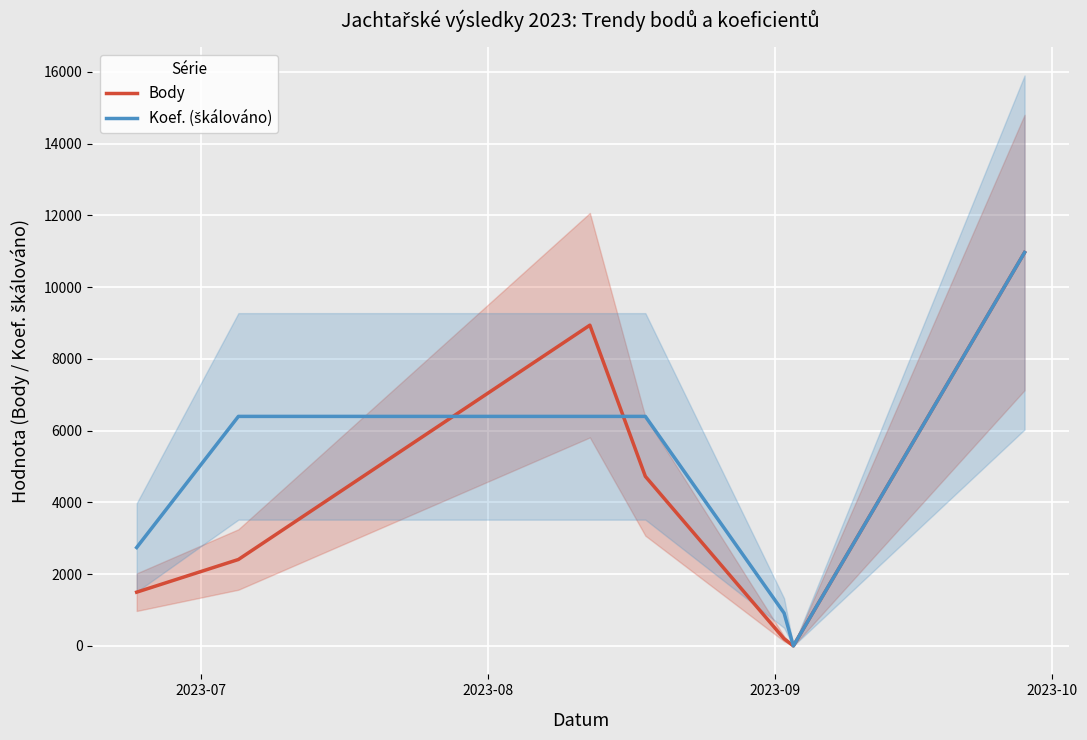

How many interior local valleys does the Body series have?

1